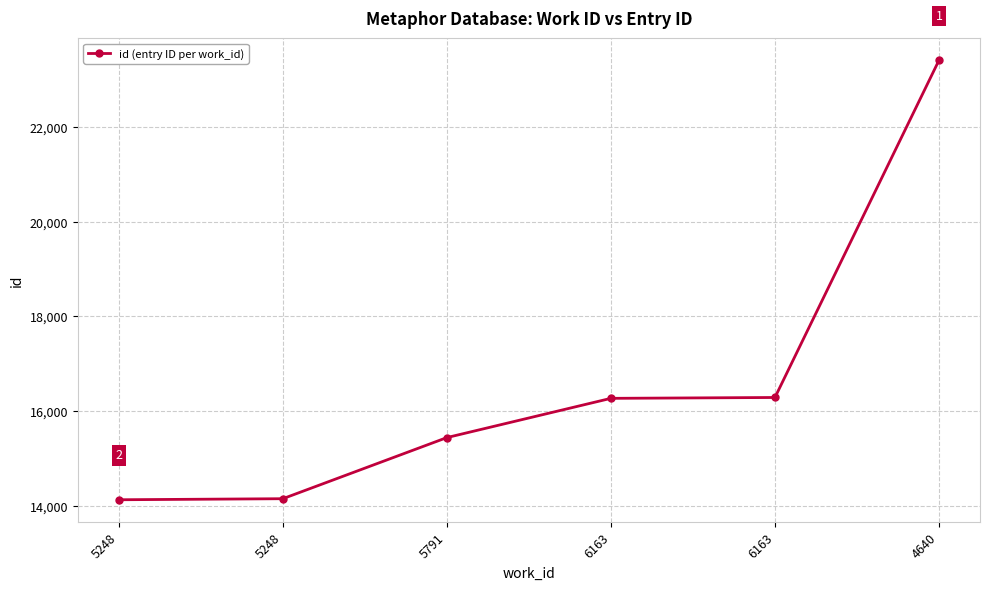

List the labels in order of value, largest first.

4640, 6163, 6163, 5791, 5248, 5248